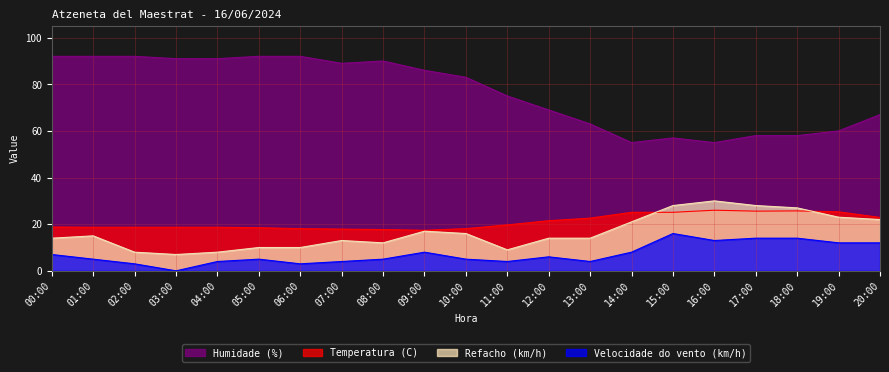

What position from the right is 15:00?

6